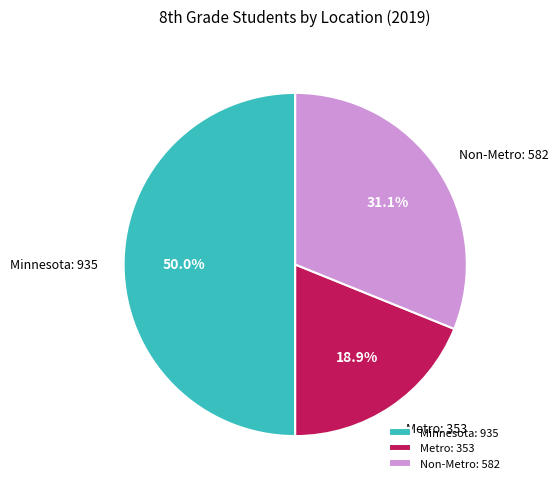

Combined, what portion of the pie is Metro and Minnesota?

68.9%